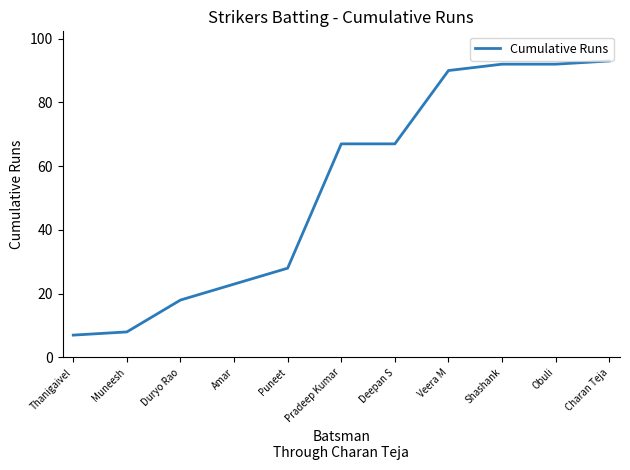

What is the sum of all values?

585